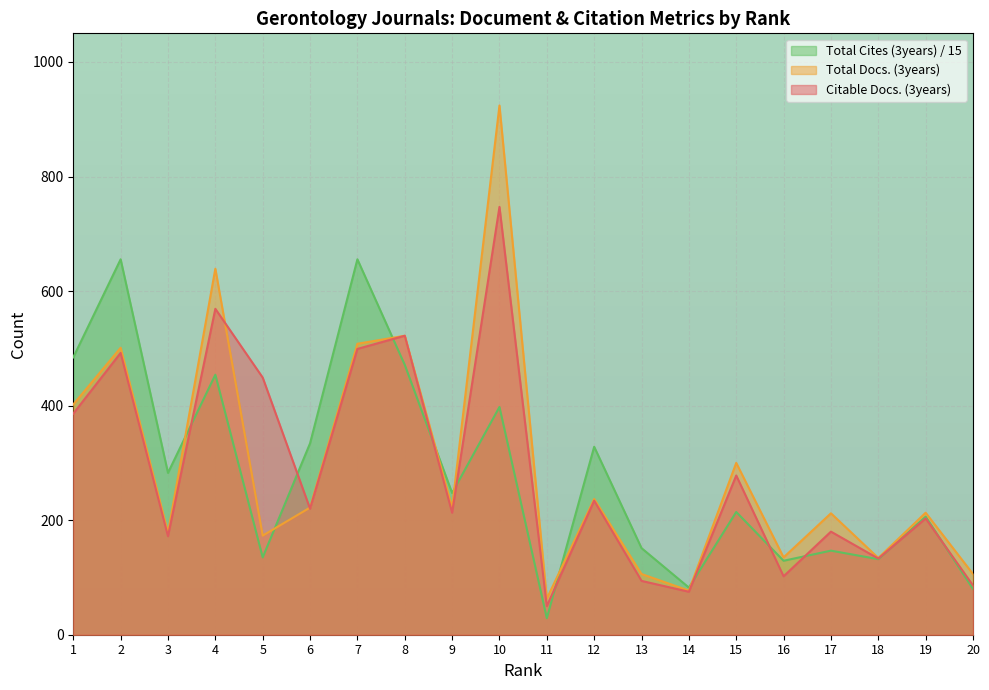

What is the average value of the Total Cites (3years) series?

280.8